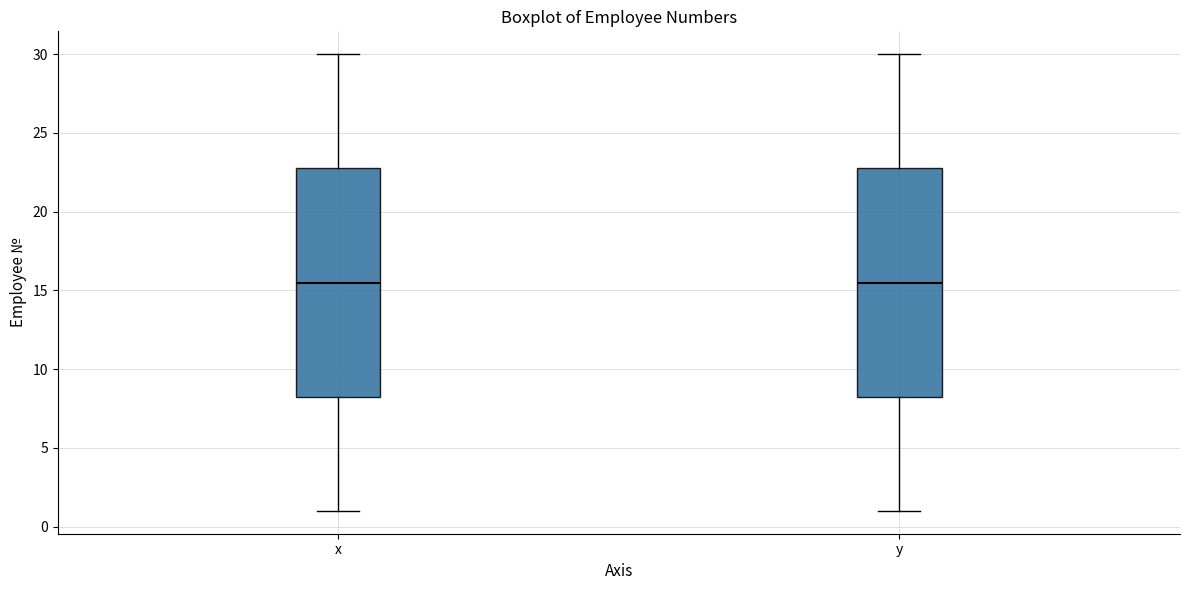

Reading left to right, transcribe this box plot: for each box, give where its median line is, the range the box spans, and where its two whiskers end, as read against the y-axis. The values are not printed on the chart, so give them approximately, as read against the axis.

x: median 15.5, box 8.5 to 23.0, whiskers 1.0 to 30.0
y: median 15.5, box 8.5 to 23.0, whiskers 1.0 to 30.0